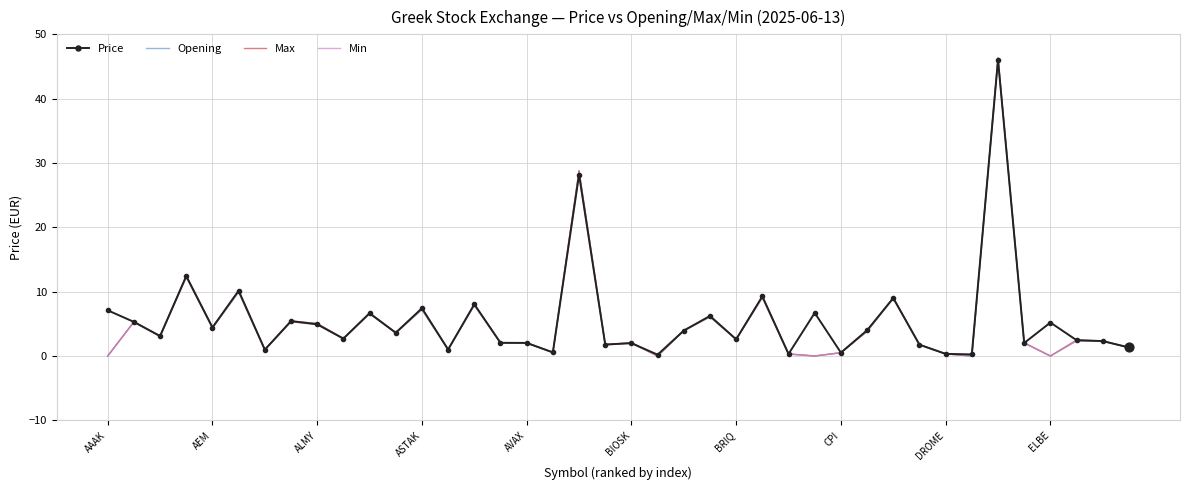

Which series has the largest range (max minus min)?

Max